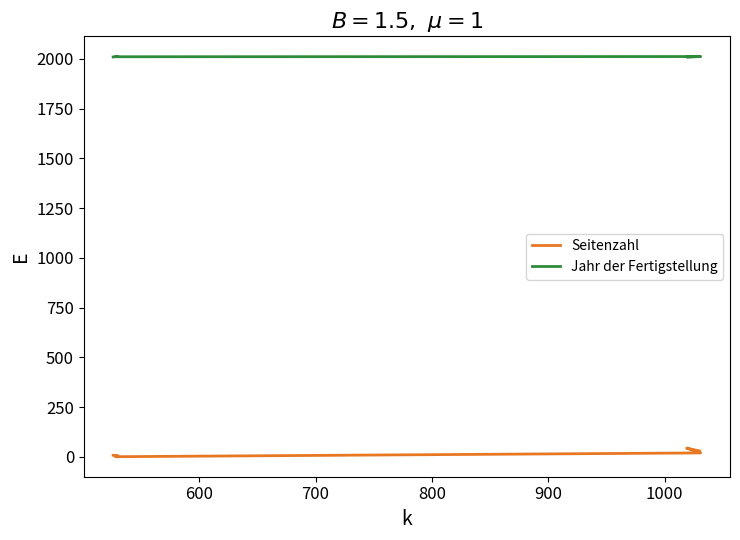

True or false: Jahr der Fertigstellung has more than 1 points higher than both neighbors.

True